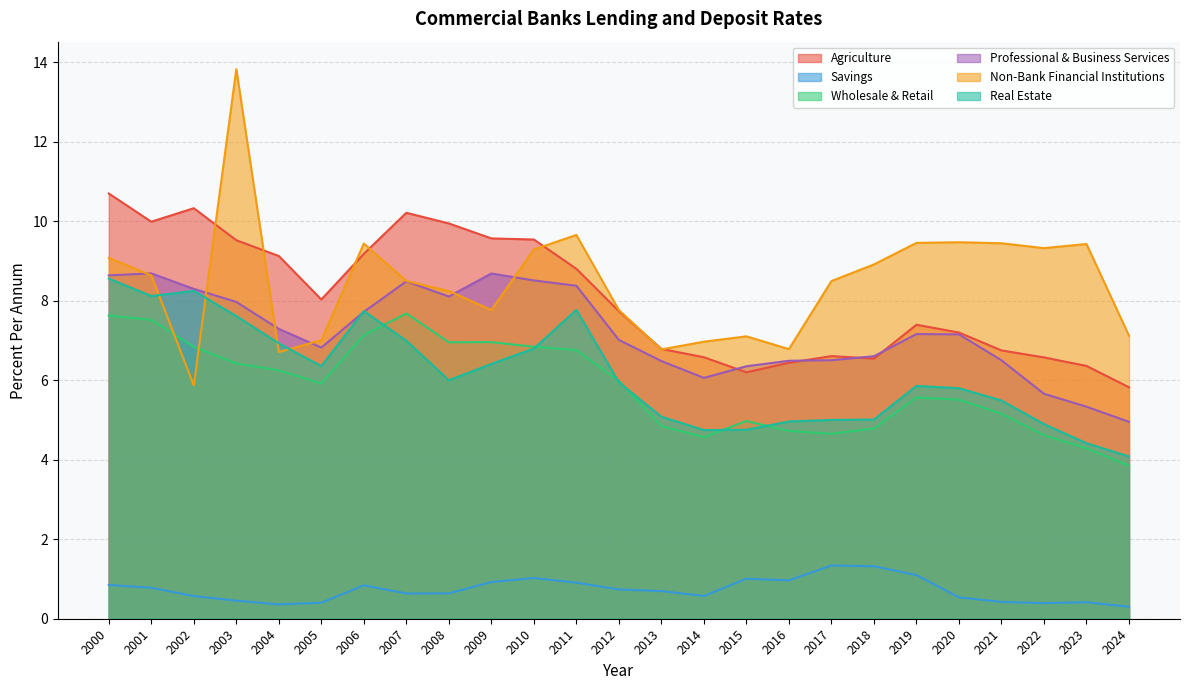

Which category has the lowest value in the Non-Bank Financial Institutions series?

2002